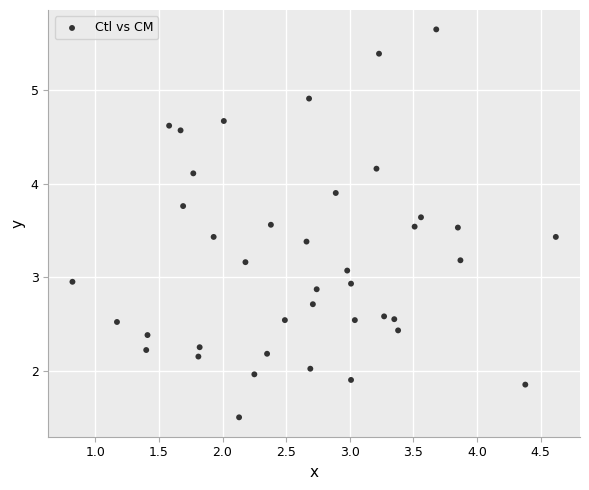

What is the range of X values (max minus min)?

3.8